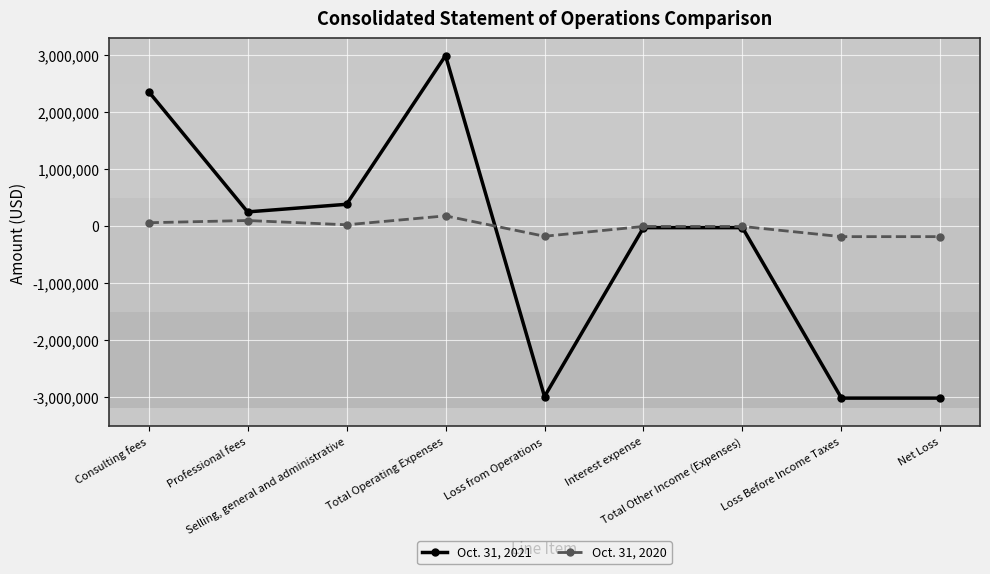

How many data points in Oct. 31, 2021 are above -27627?

4